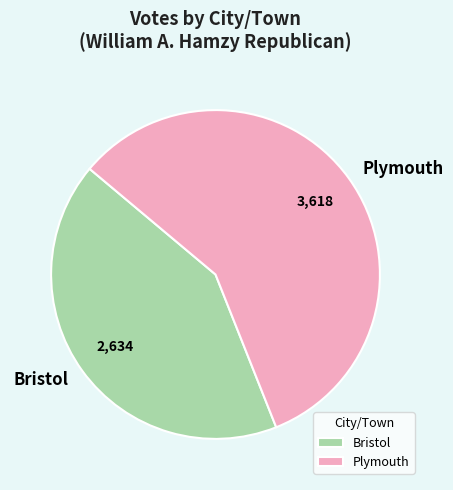

Count the number of slices in the pie.

2